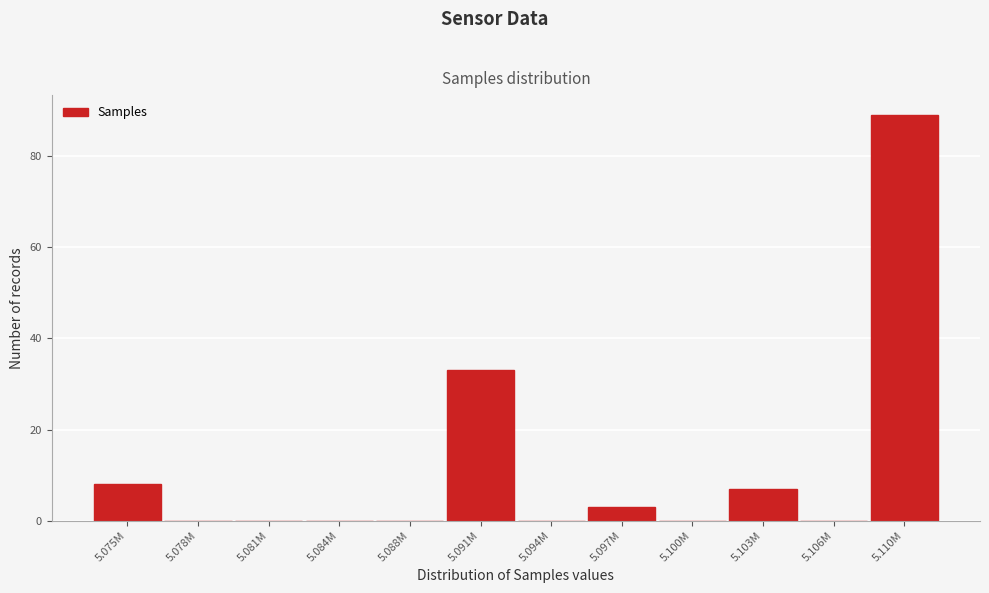

Reading left to right, list all the values displayed in this chart.

5.075M=8	5.078M=0	5.081M=0	5.084M=0	5.088M=0	5.091M=33	5.094M=0	5.097M=3	5.100M=0	5.103M=7	5.106M=0	5.110M=89